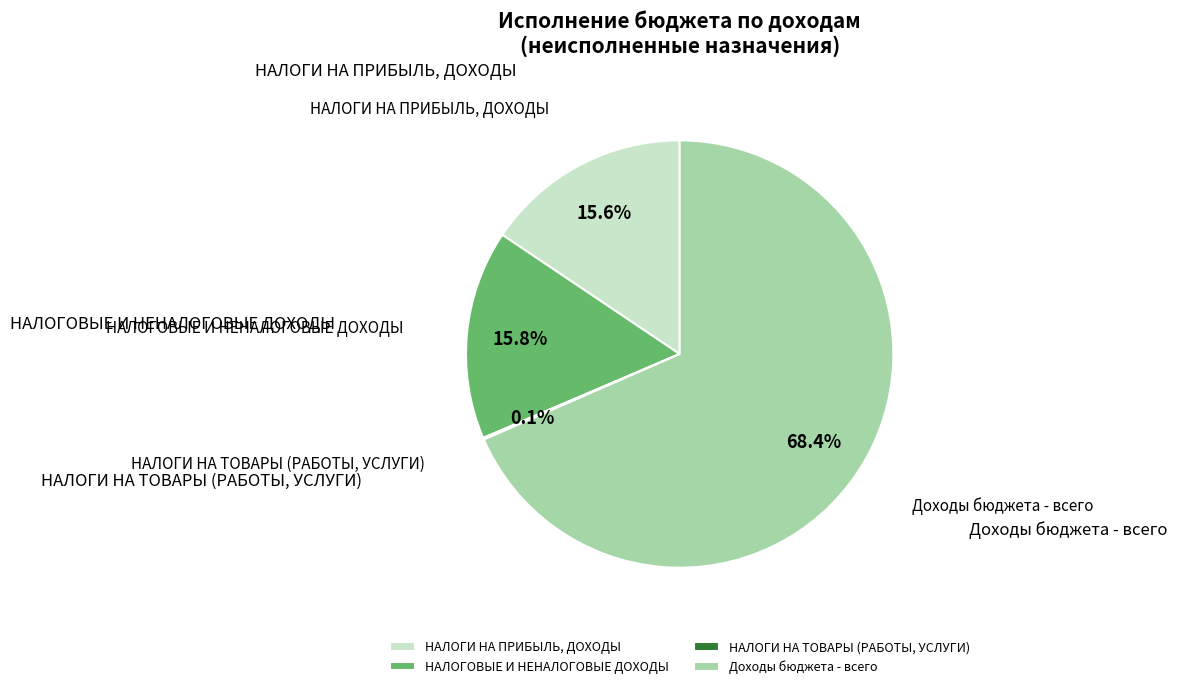

Is there any slice that represents more than half of the pie?

Yes